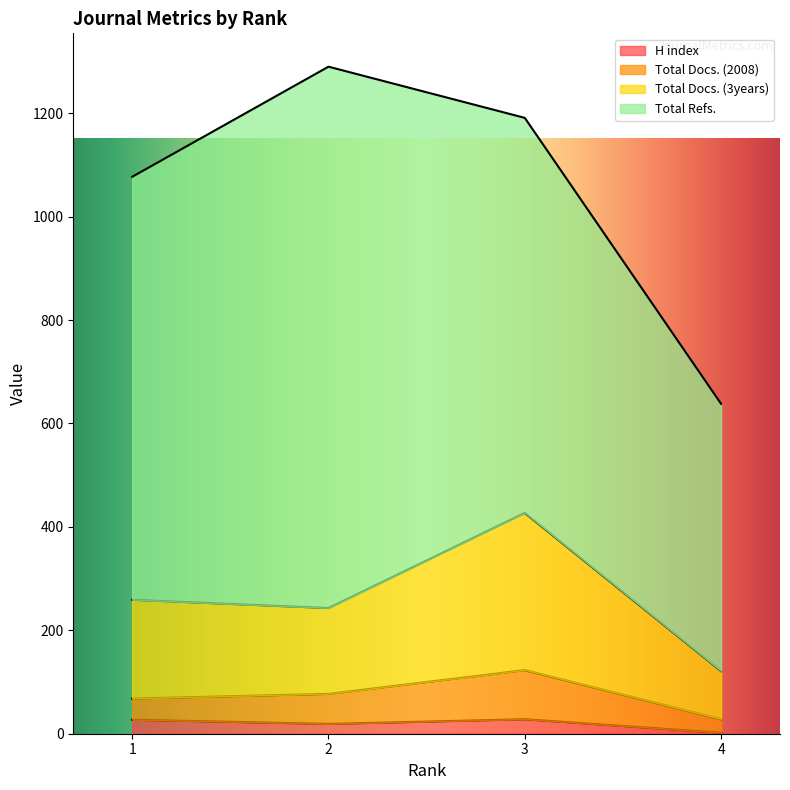

The value of H index at 3 is 28. True or false?

True